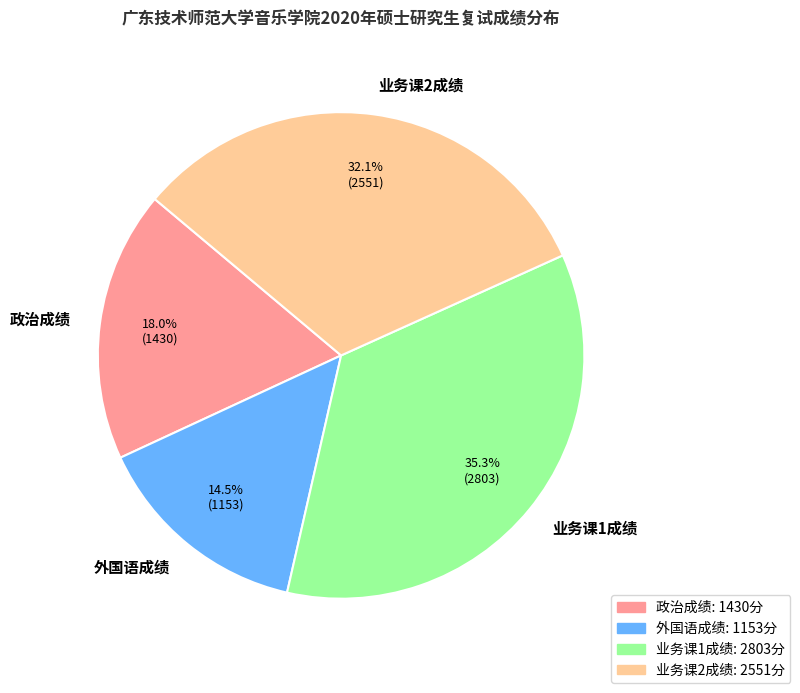

Which slice is the smallest?

外国语成绩